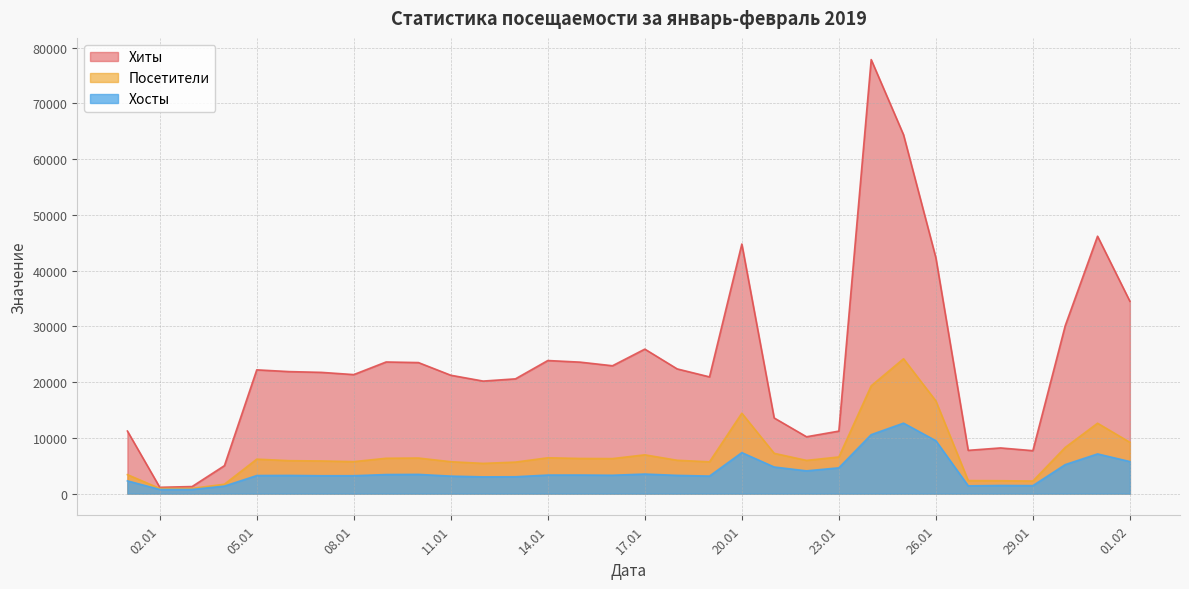

True or false: Посетители has a value of 28841 at 26.01.

False